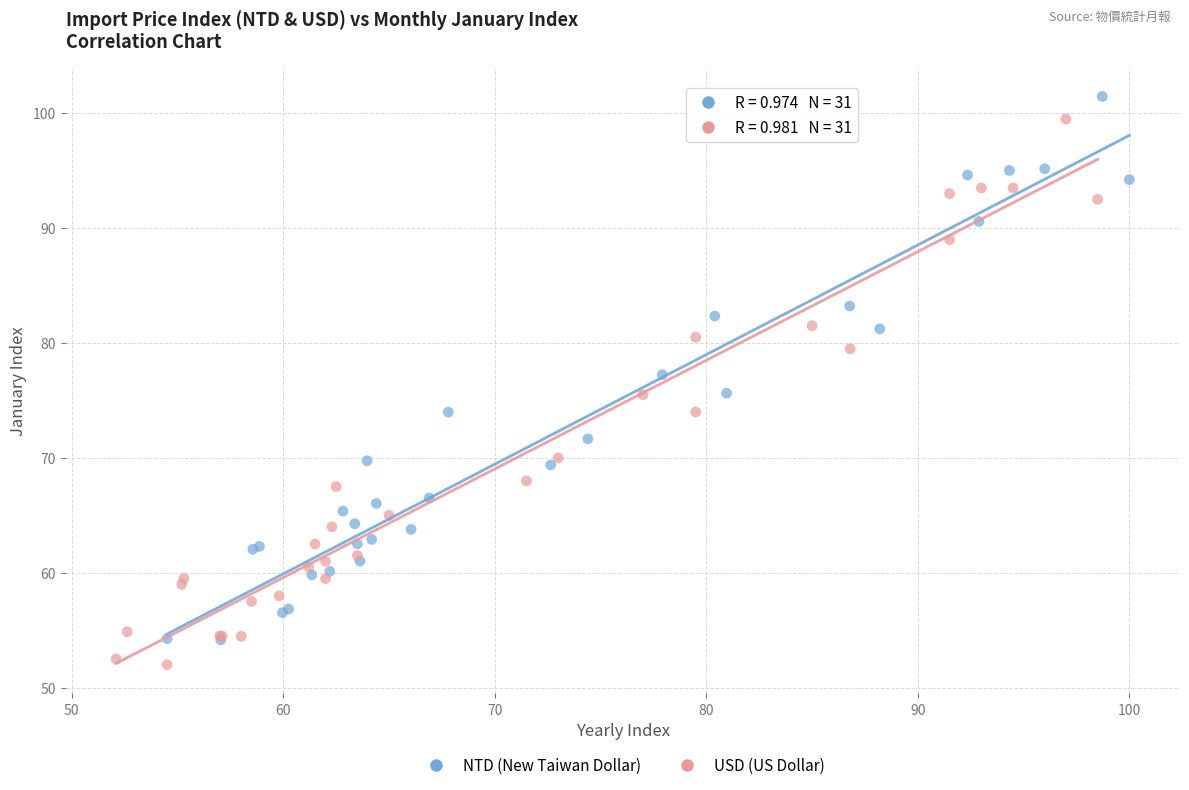

What are all the series names shown in the legend?

NTD (New Taiwan Dollar), USD (US Dollar)